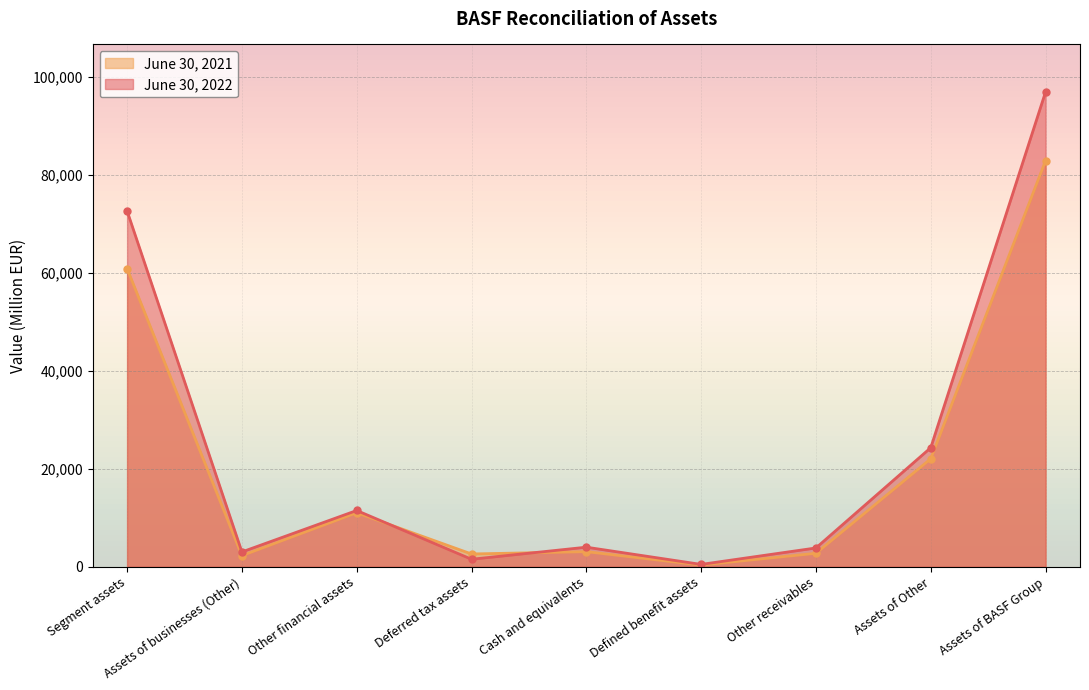

True or false: June 30, 2021 has a value of 35497 at Segment assets.

False